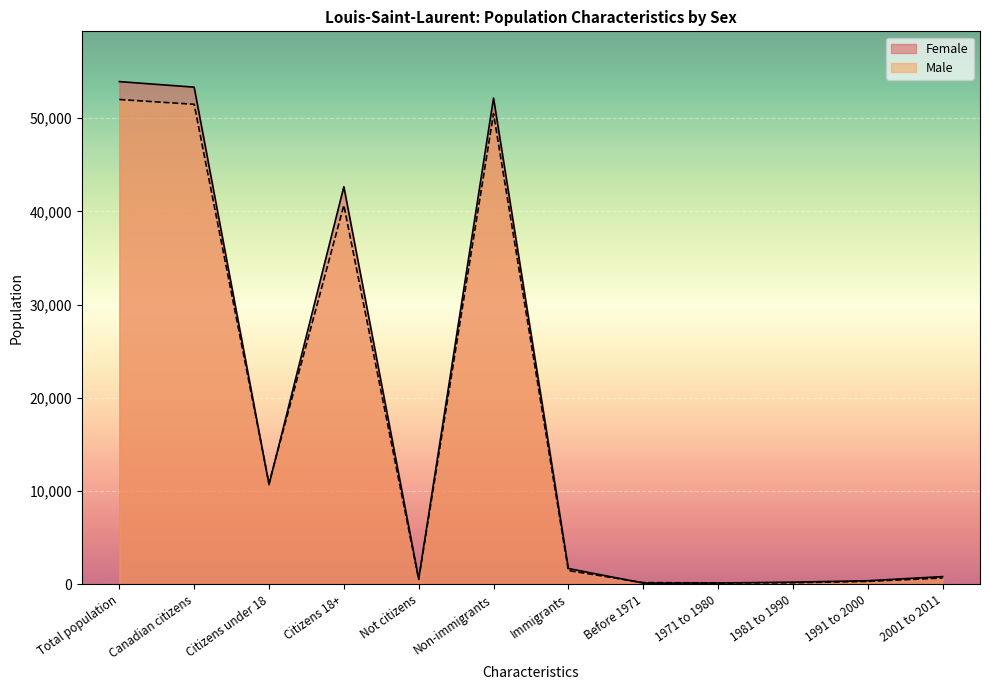

What are all the series names shown in the legend?

Female, Male